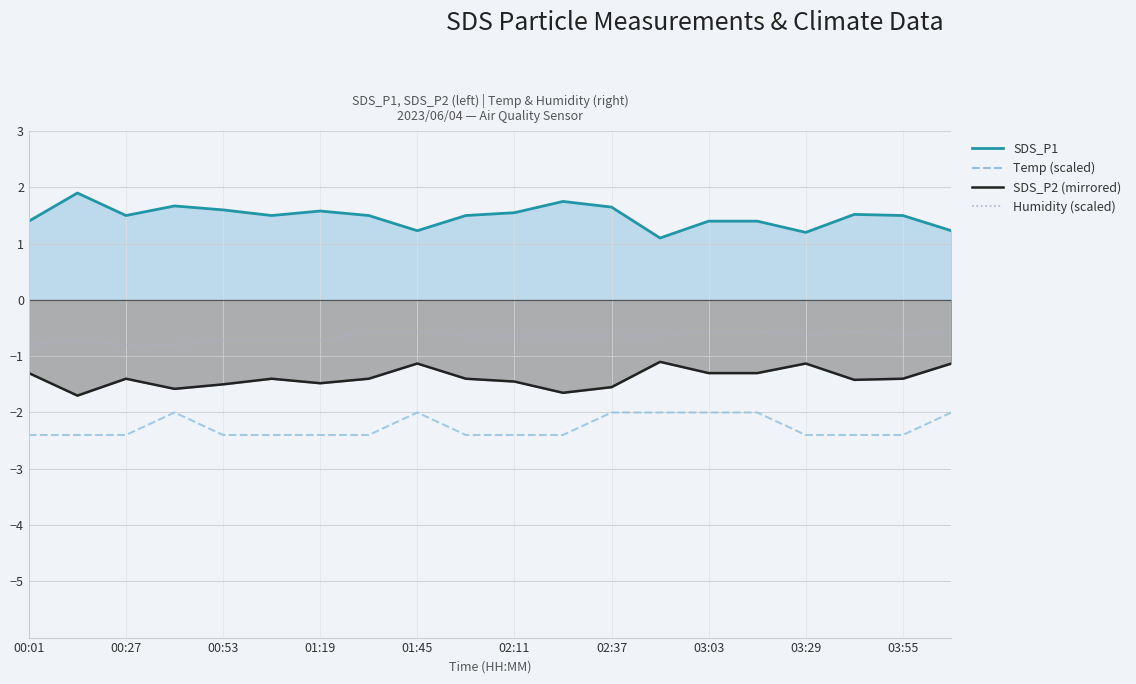

Reading left to right, what are all the values shown in this chart?

Temp (scaled, °C): -2.4	-2.4	-2.4	-2.0	-2.4	-2.4	-2.4	-2.4	-2.0	-2.4	-2.4	-2.4	-2.0	-2.0	-2.0	-2.0	-2.4	-2.4	-2.4	-2.0
Humidity (scaled, %): -0.8	-0.7	-0.8	-0.8	-0.7	-0.7	-0.7	-0.6	-0.6	-0.6	-0.6	-0.6	-0.6	-0.6	-0.6	-0.6	-0.6	-0.6	-0.6	-0.6